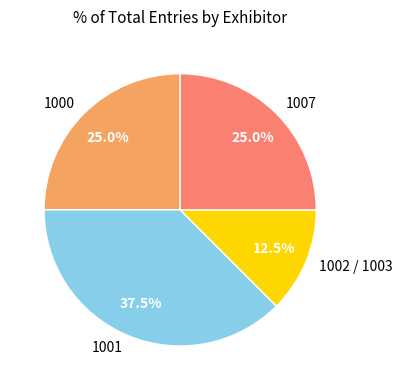

What percentage do 1001 and 1000 together represent?

62.5%